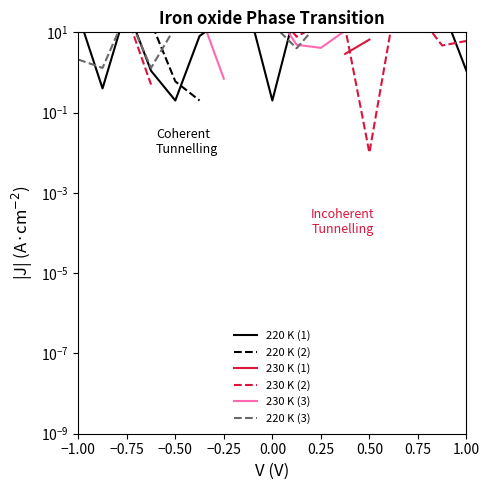

What is the sum of the 220 K (2) values at 0.75 and −1.00?

51.7